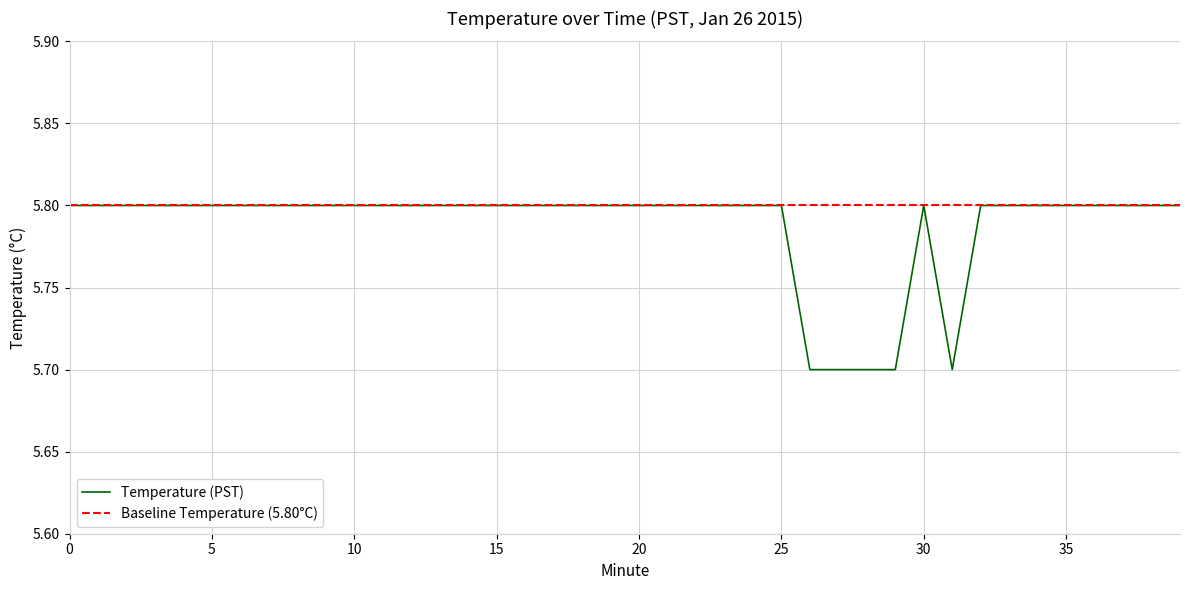

What is the lowest value of the Baseline Temperature (5.80°C) series?

5.8